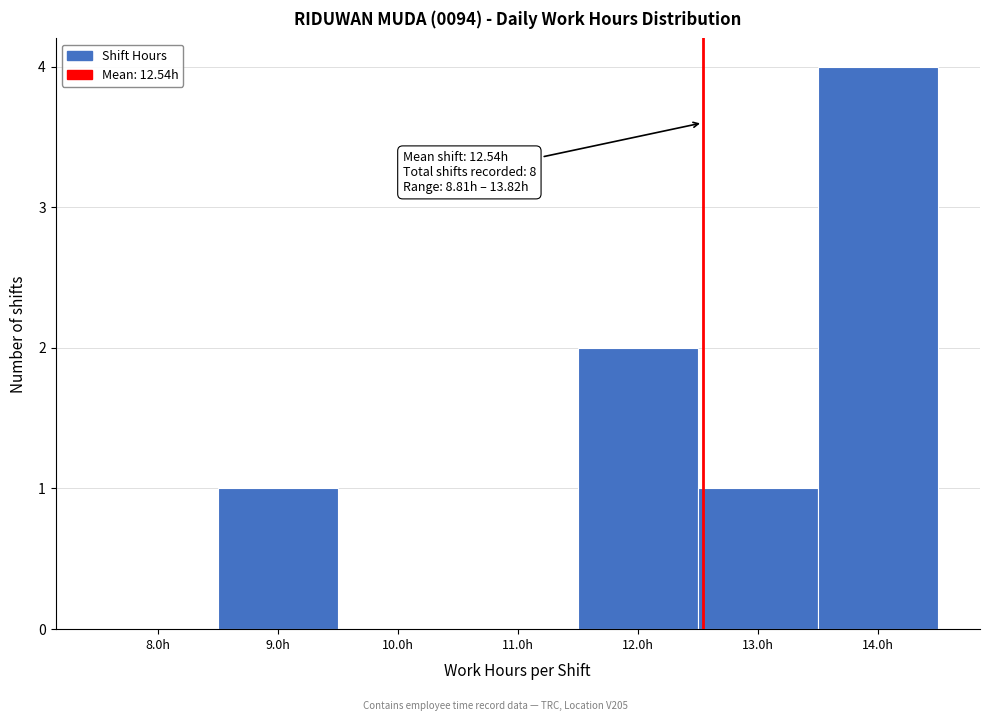

Which range on the x-axis has the tallest bar?

13.5 to 14.5